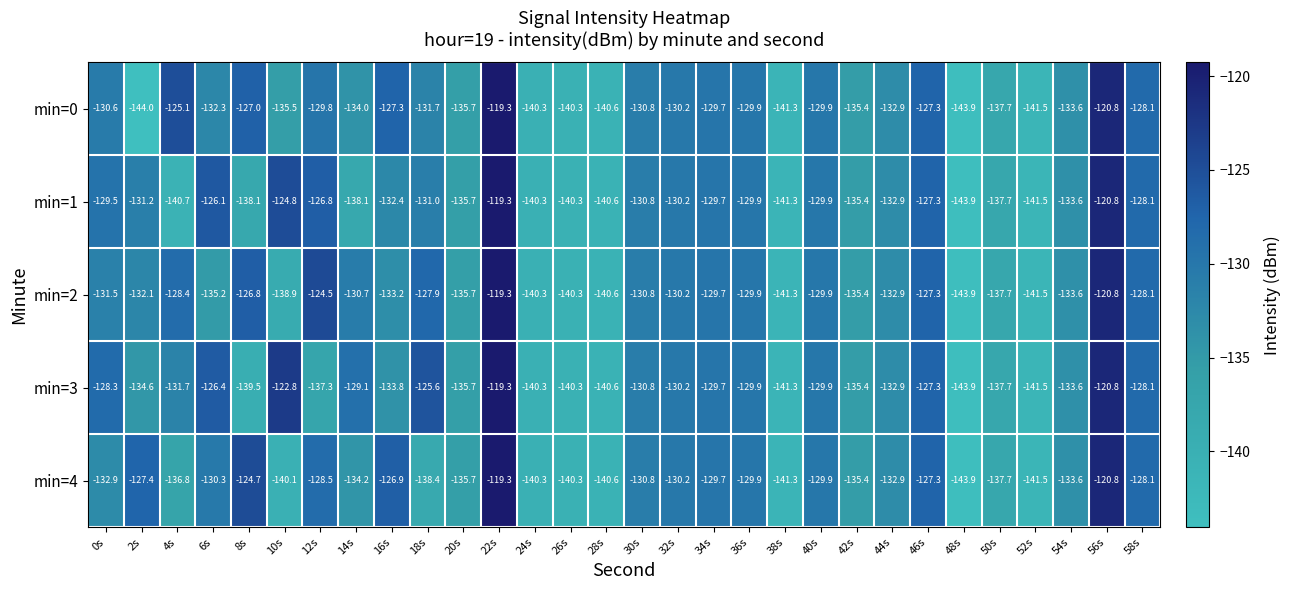

What is the sum of the min=4 values at 36s and 38s?

-271.2